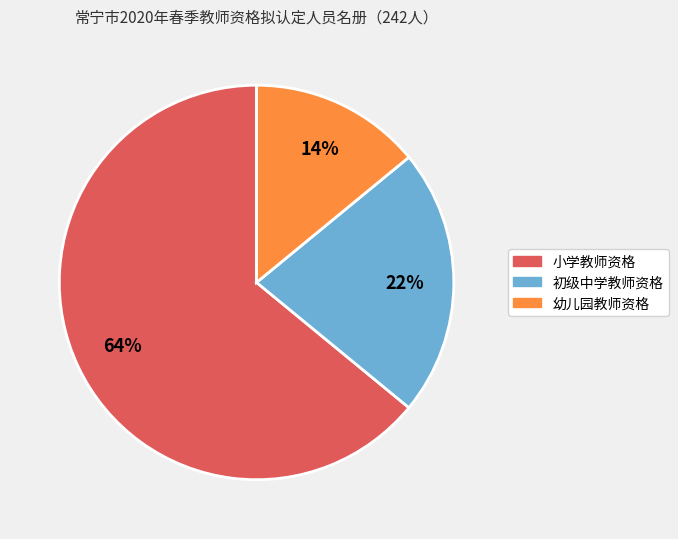

Is 小学教师资格 the majority of the pie?

Yes